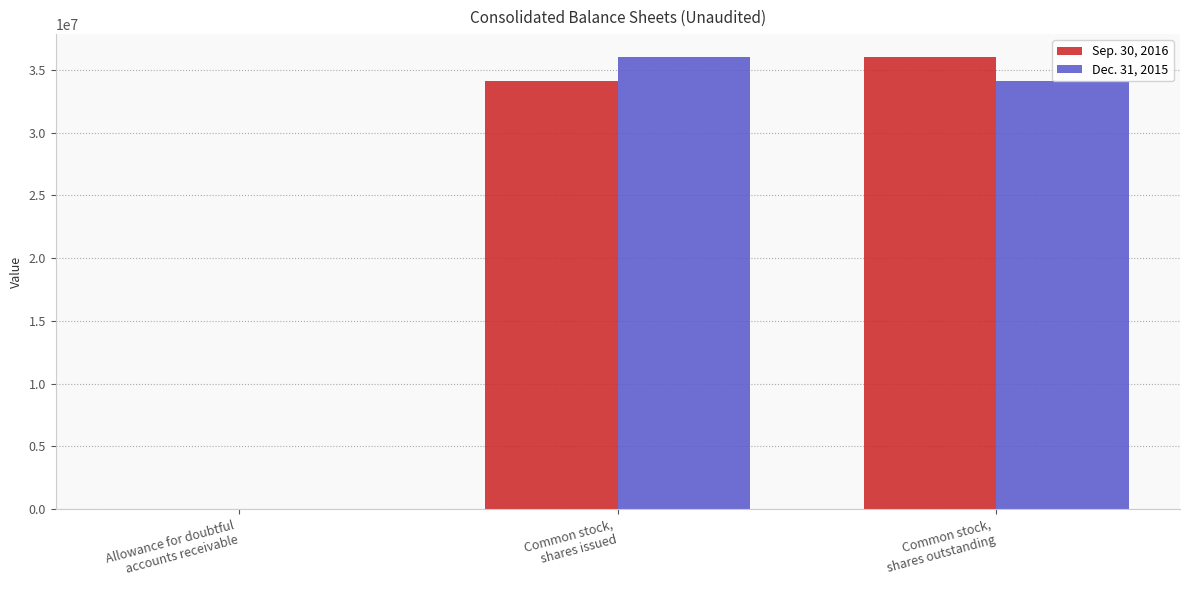

What is the maximum value shown in the chart?

36053499